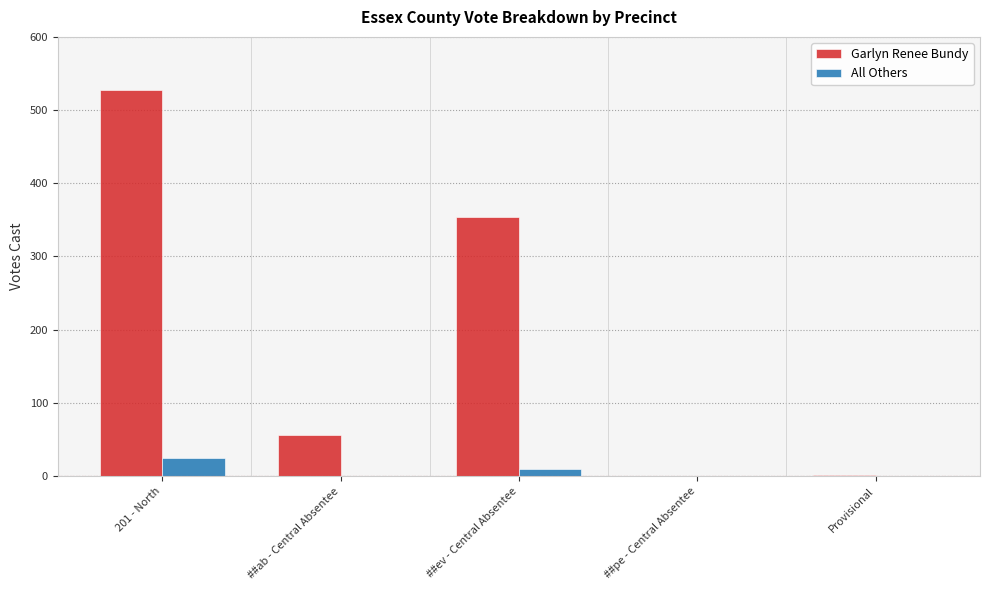

The Garlyn Renee Bundy series shows -282 at ##pe - Central Absentee. True or false?

False